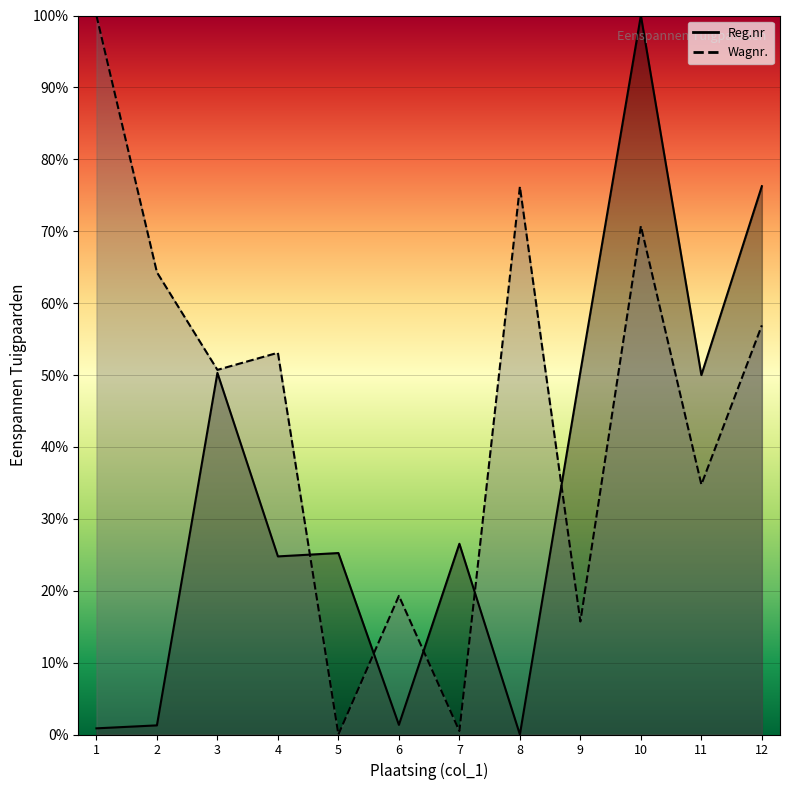

Where do Reg.nr and Wagnr. first cross each other?

4 and 5